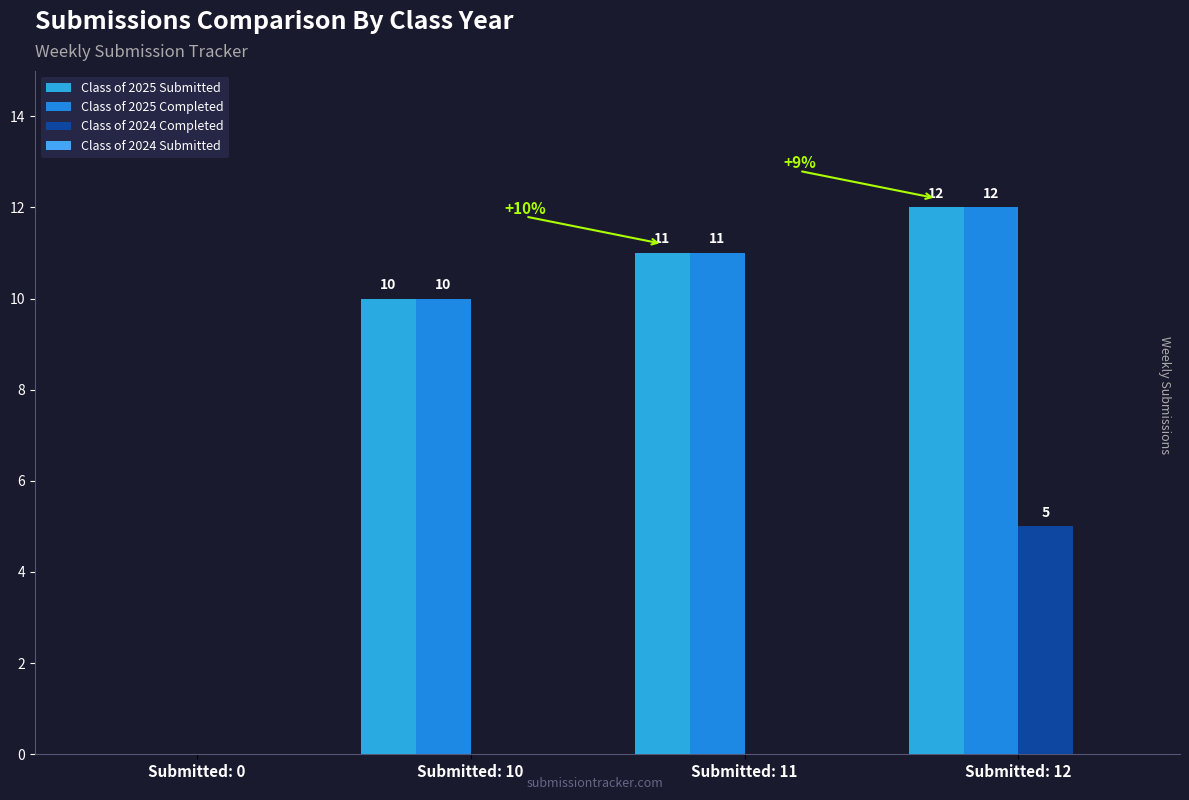

How many categories are shown in the chart?

4